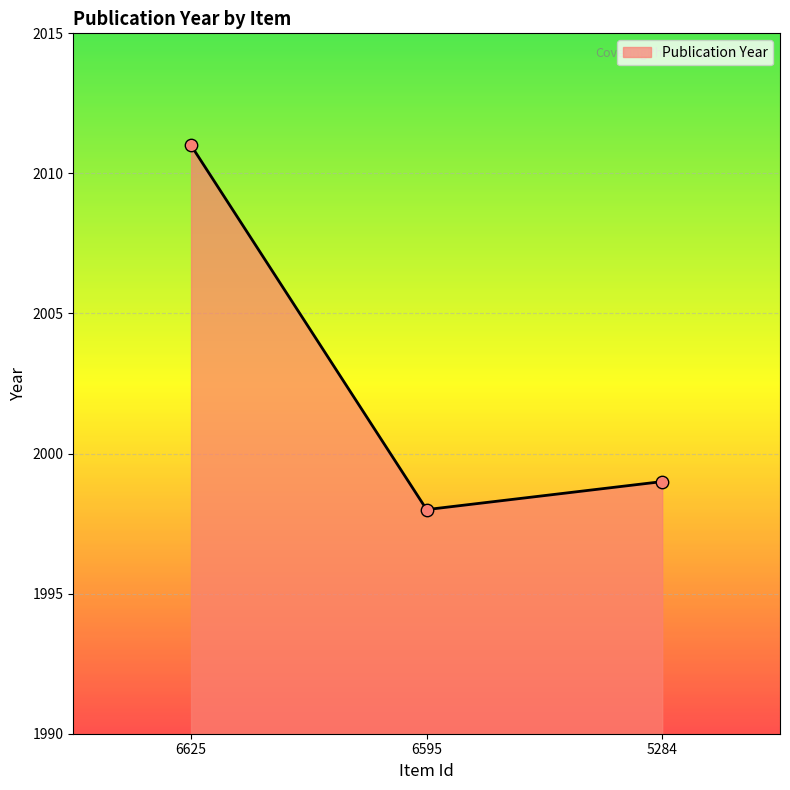

Which has a higher value, 6625 or 5284?

6625